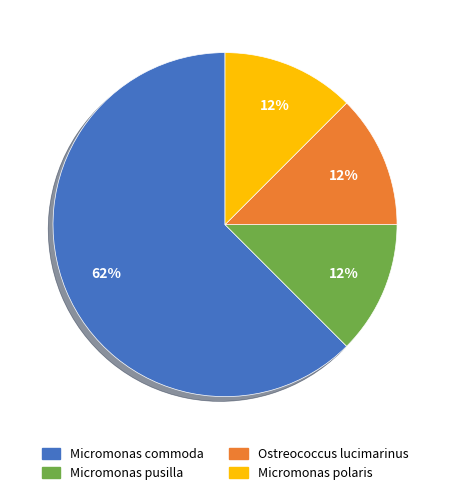

To the nearest percent, what is the average slice percentage?

25%